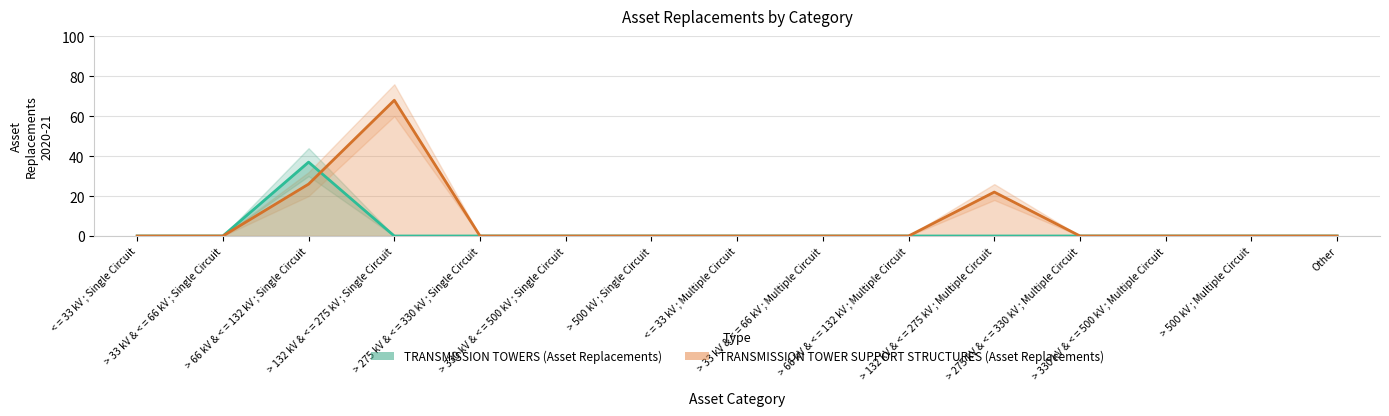

Is it true that TRANSMISSION TOWER SUPPORT STRUCTURES (Asset Replacements) equals 0 at > 500 kV ; Multiple Circuit?

True